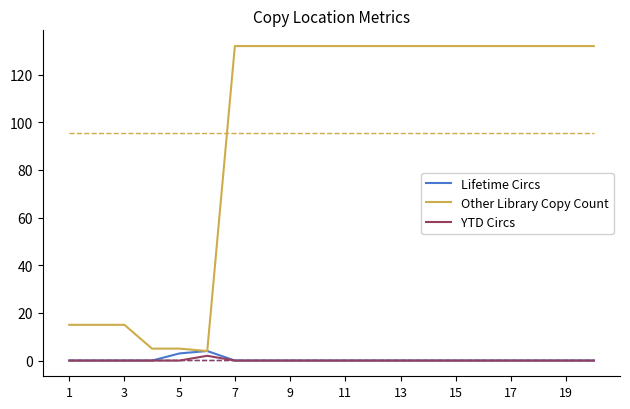

Which series has the largest total across all categories?

Other Library Copy Count